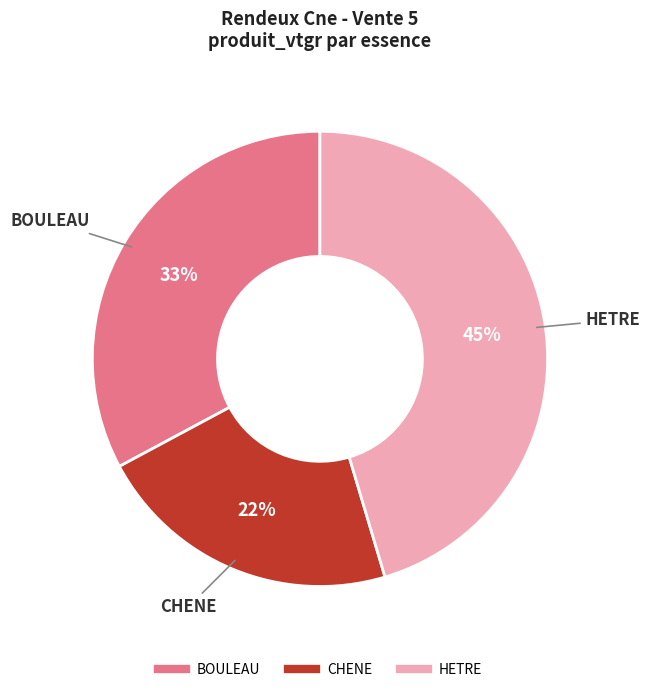

Approximately how many times larger is the value at BOULEAU compared to HETRE?

0.7